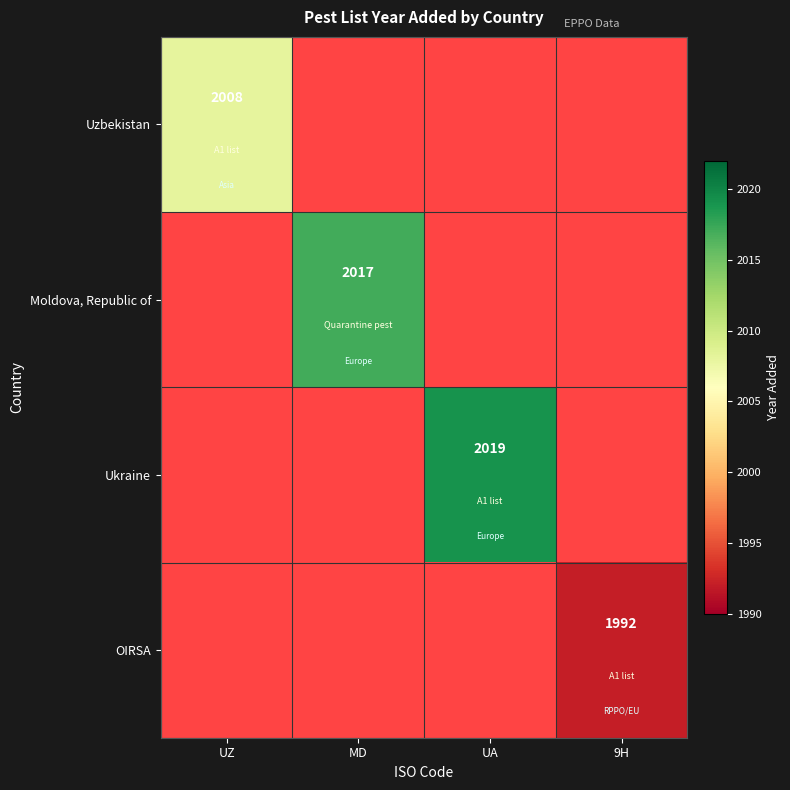

Is it true that Uzbekistan equals 1320 at UZ?

False